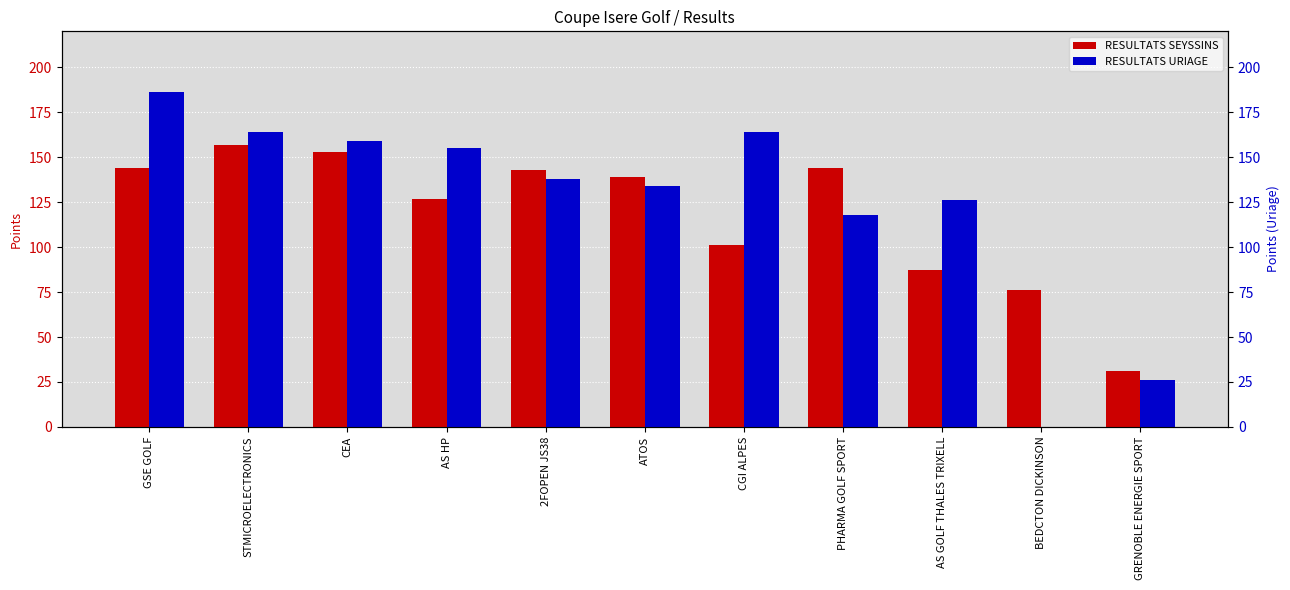

The value of RESULTATS SEYSSINS at ATOS is 43. True or false?

False